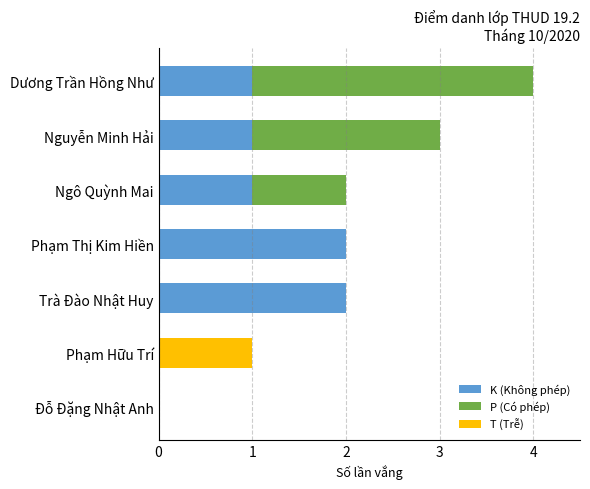

At which category is the sum across all series the highest?

Dương Trần Hồng Như